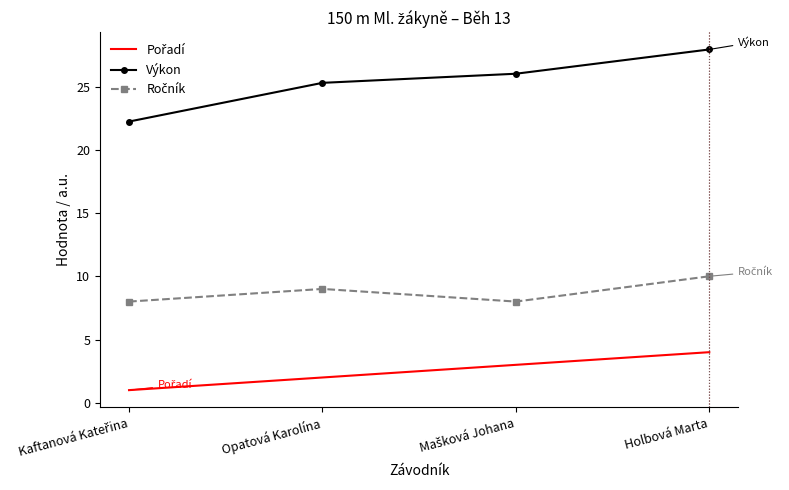

What is the difference between the maximum and second lowest values in the Výkon series?

2.6